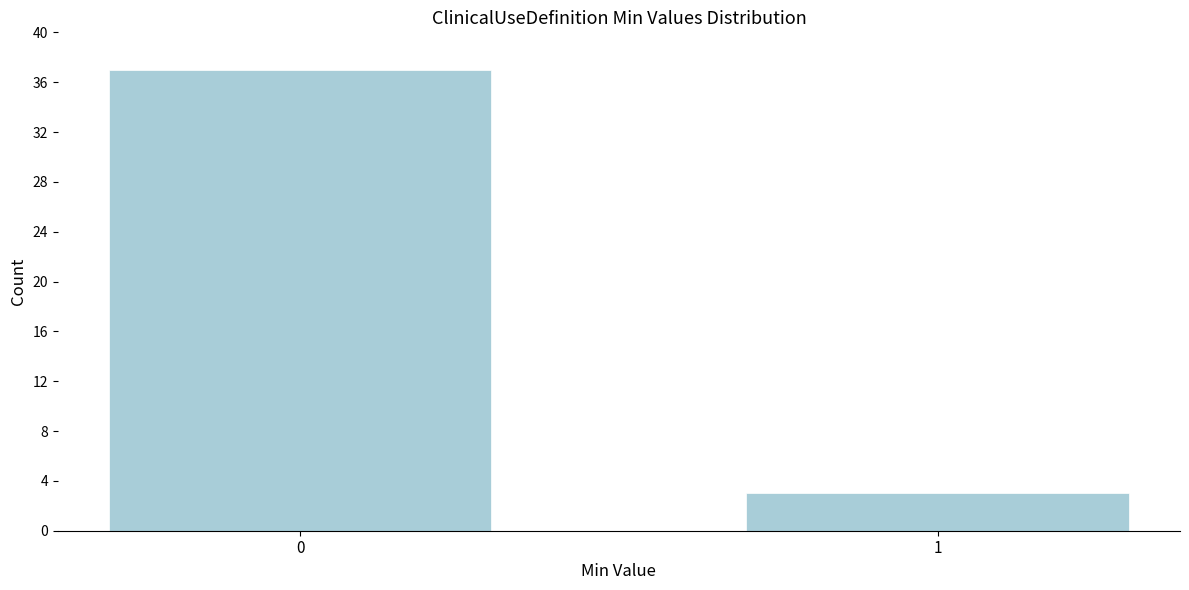

Reading right to left, what are all the values shown in this chart?

1=3	0=37